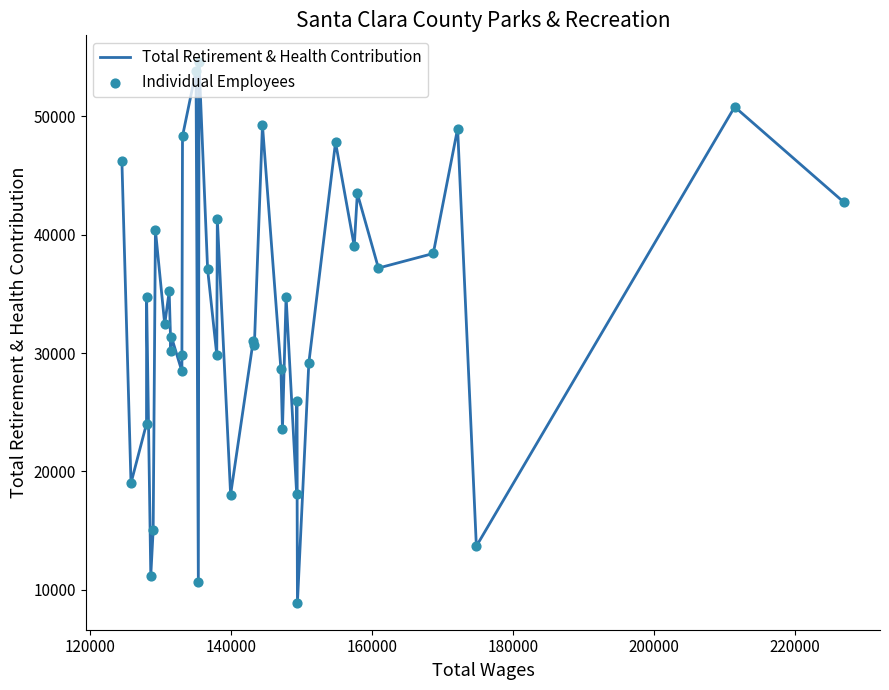

Is the value of Total Retirement & Health Contribution at 38 greater than the value of Individual Employees at 30?

Yes